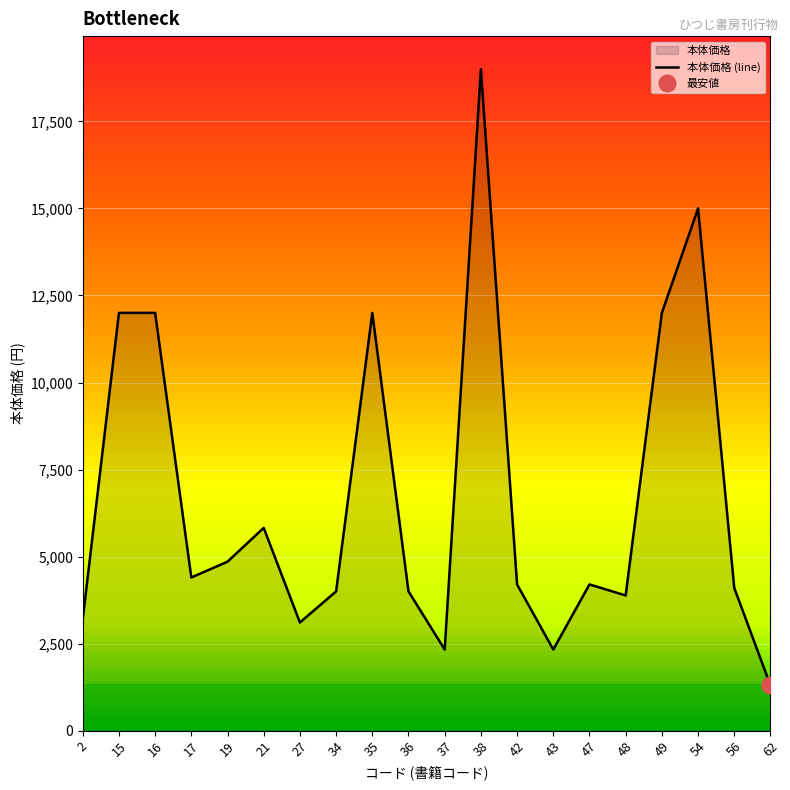

How many interior local peaks (higher than both neighbors) does the data have?

5